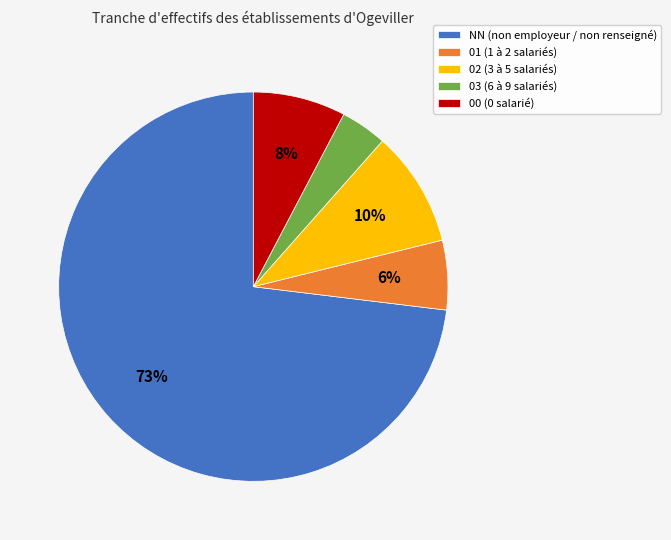

Is the sum of 02 and 01 greater than half?

No